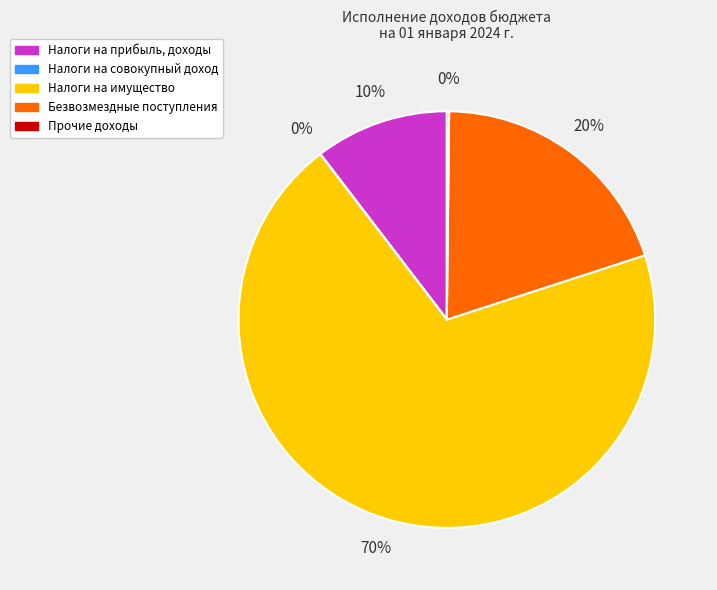

What percentage is the Налоги на имущество slice, to the nearest percent?

70%